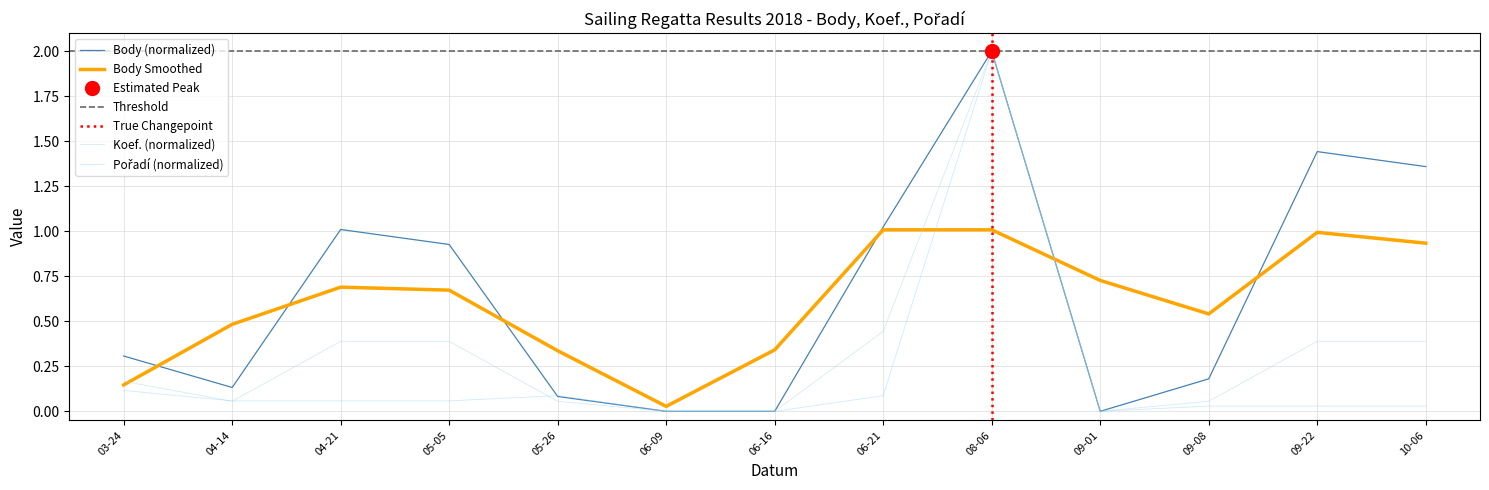

The Koef. (normalized) series shows 0.0 at 06-16. True or false?

True